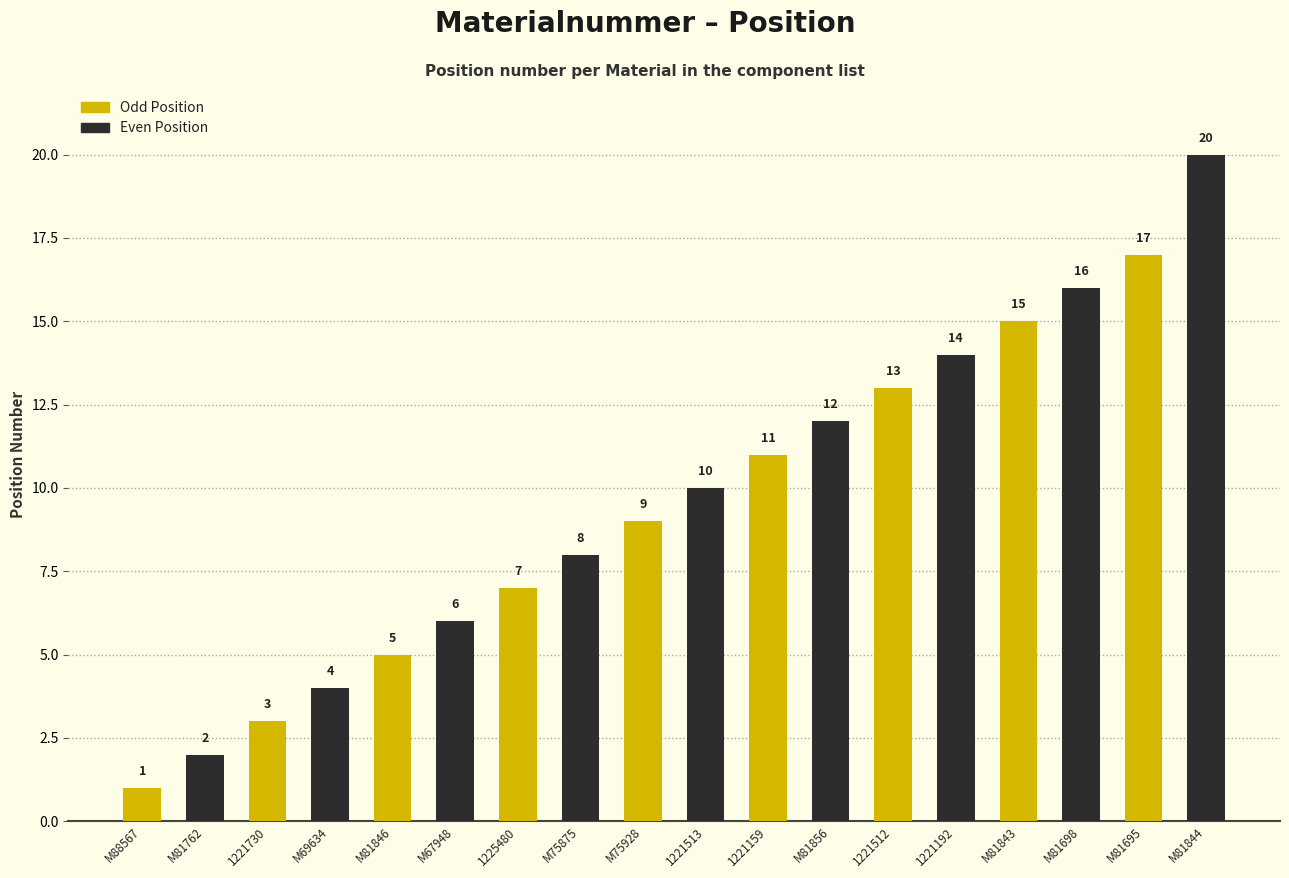

What is the change in value from 1221513 to M81695?

+7